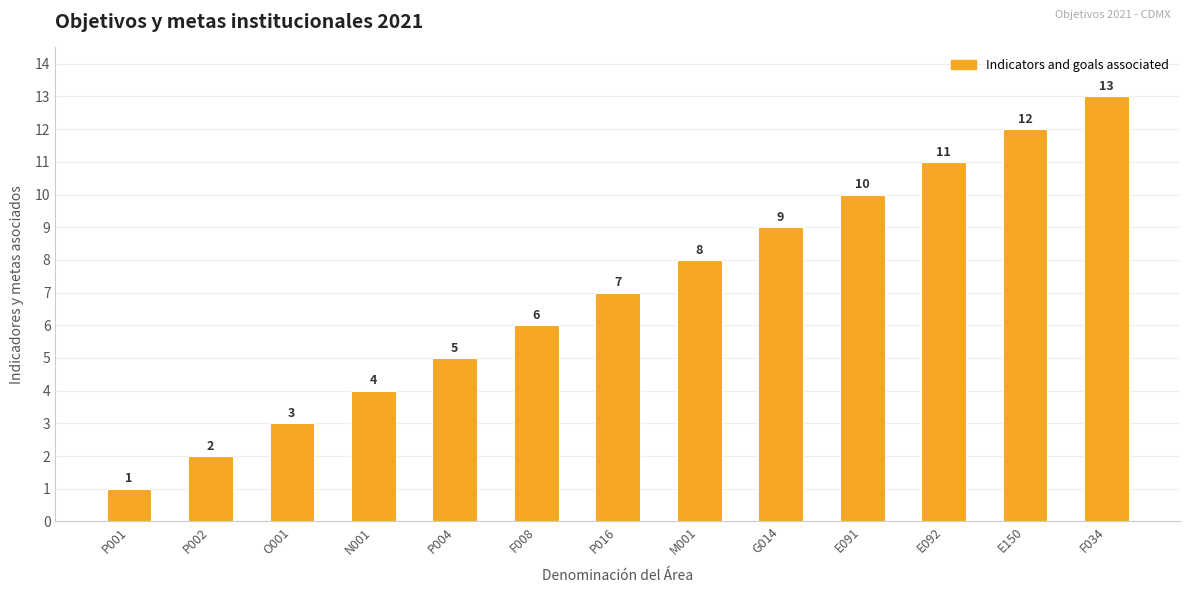

Reading left to right, list all the values displayed in this chart.

P001=1	P002=2	O001=3	N001=4	P004=5	F008=6	P016=7	M001=8	G014=9	E091=10	E092=11	E150=12	F034=13